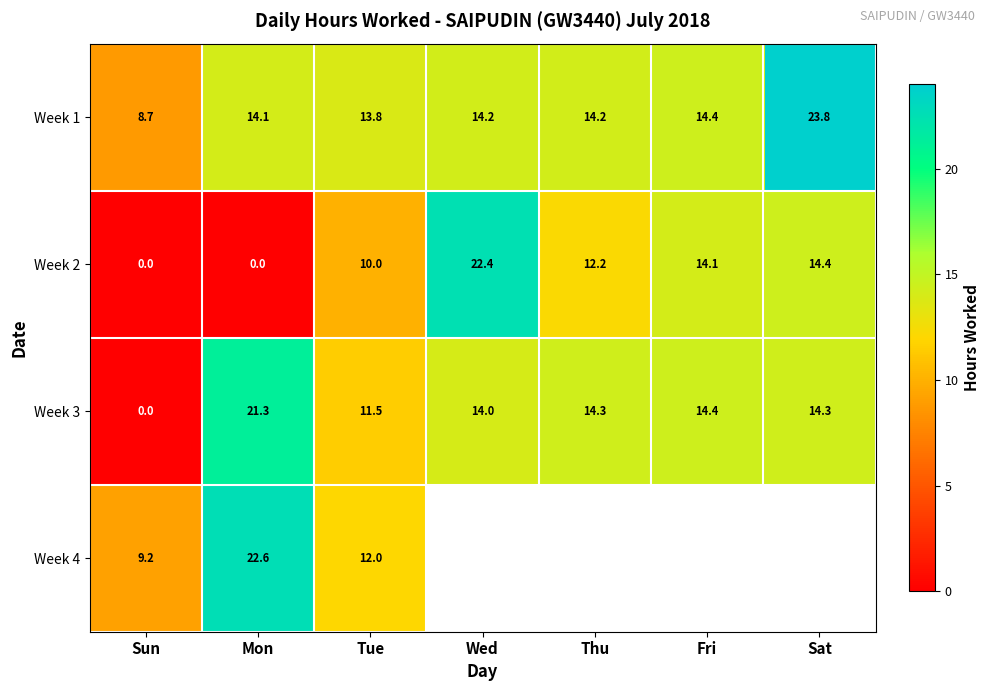

The Week 3 series shows 4.3 at Fri. True or false?

False